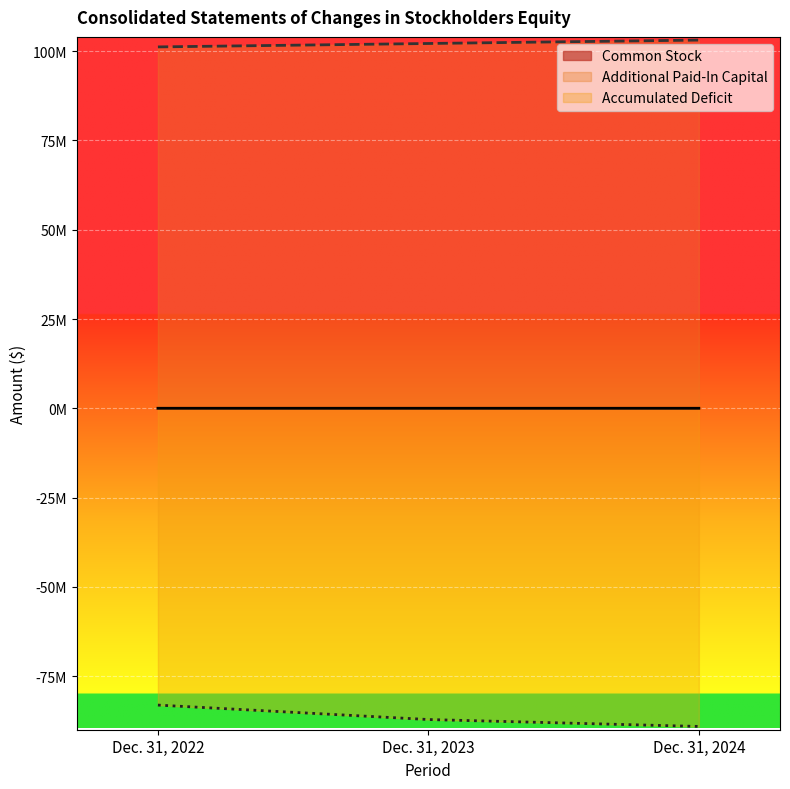

Does the chart display data point markers on the line(s)?

No